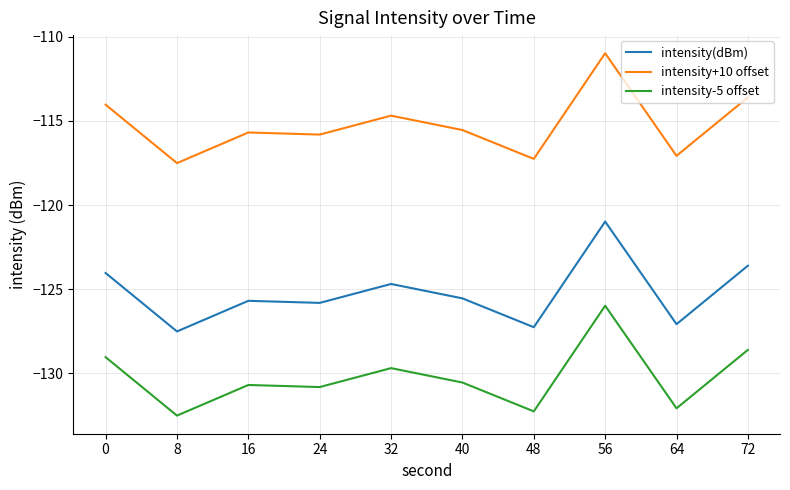

List the series in order of their peak value, highest first.

intensity+10 offset, intensity(dBm), intensity-5 offset